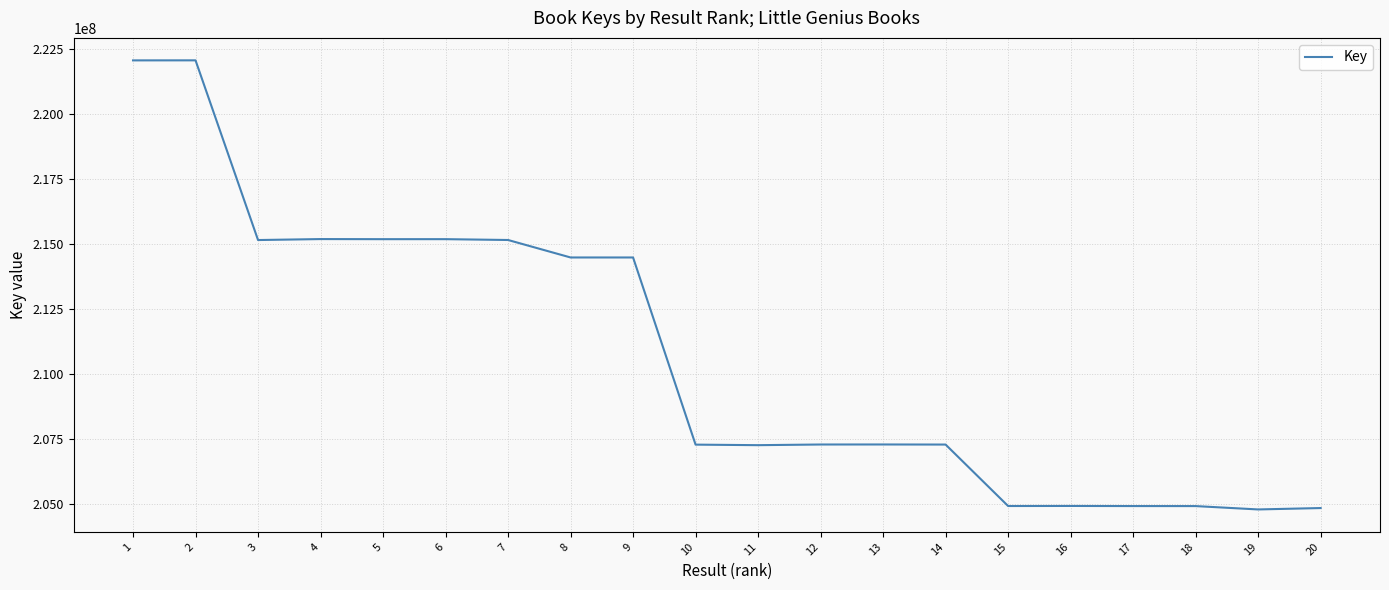

How many lines are shown in the chart?

1